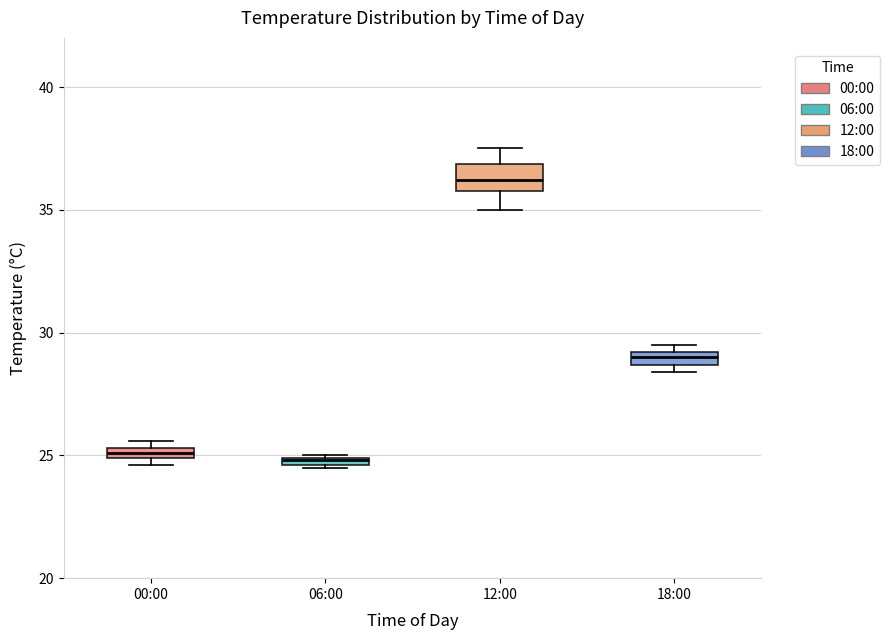

Where is the upper edge of the box for 18:00 on the y-axis? The values are not printed on the chart, so give them approximately, as read against the axis.

29.0